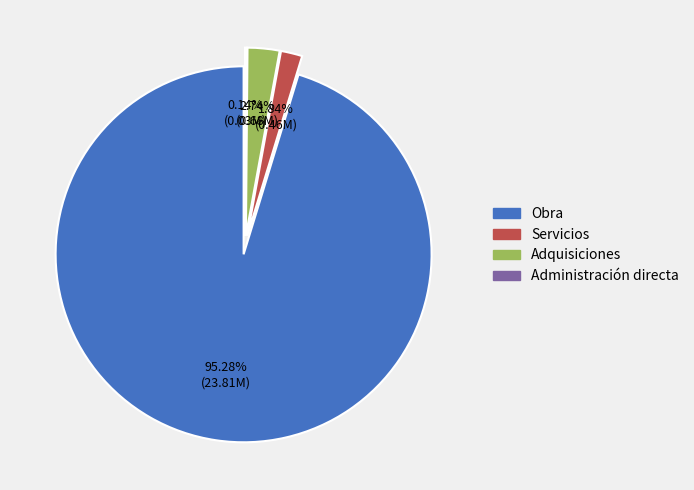

Which category has the biggest portion of the pie?

Obra